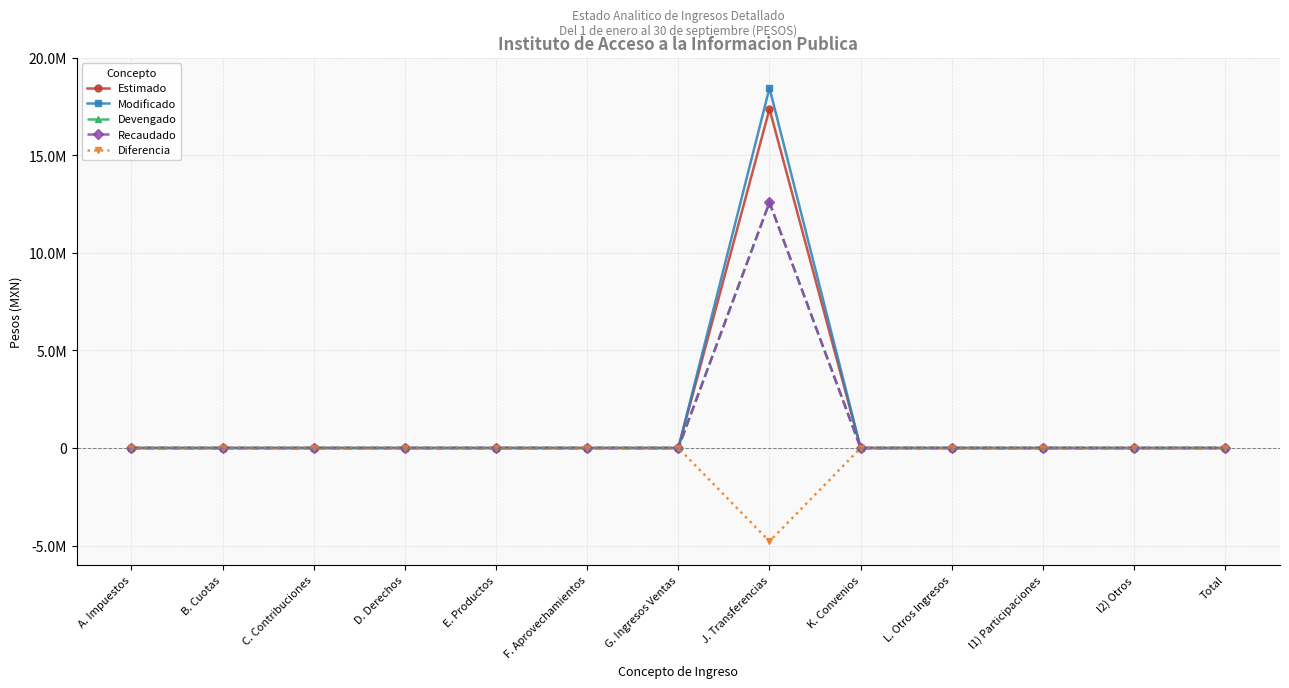

Which label corresponds to the smallest value in the chart?

J. Transferencias